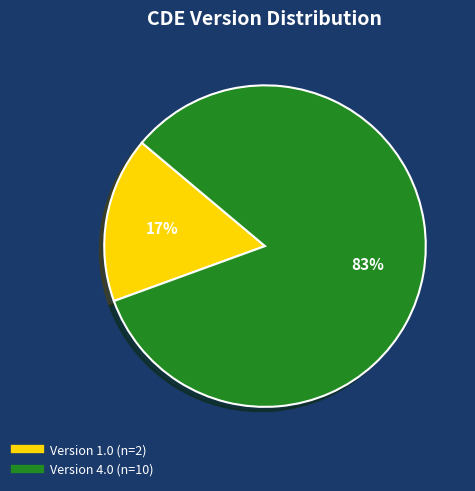

Is there a majority slice in this chart?

Yes